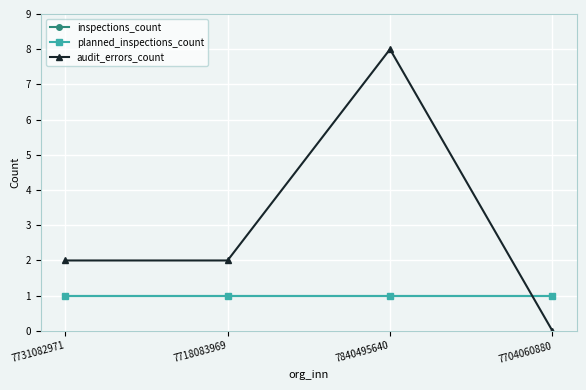

What is the total value across all series at 7704060880?

2